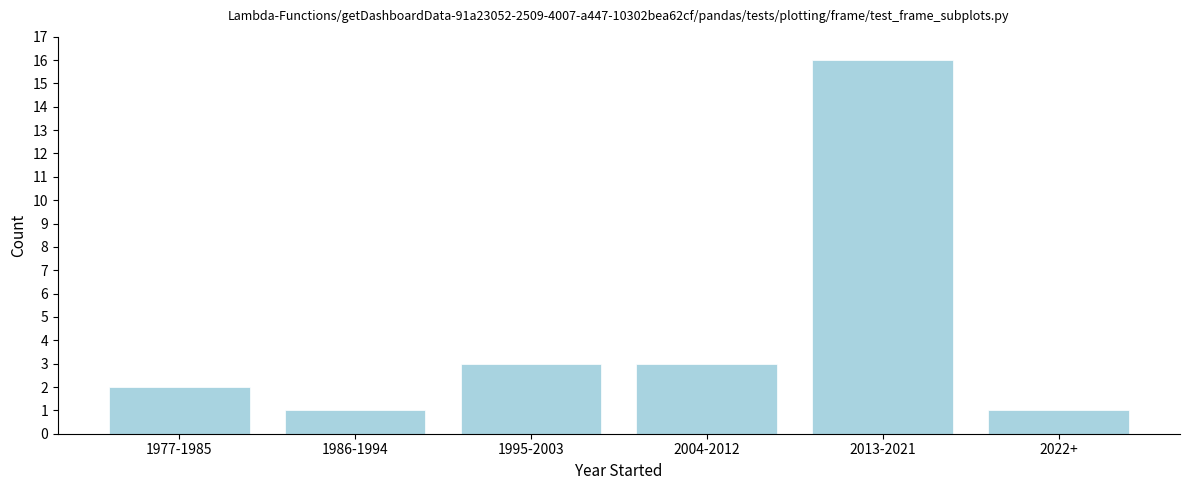

Reading left to right, list all the values displayed in this chart.

1977-1985=2	1986-1994=1	1995-2003=3	2004-2012=3	2013-2021=16	2022+=1